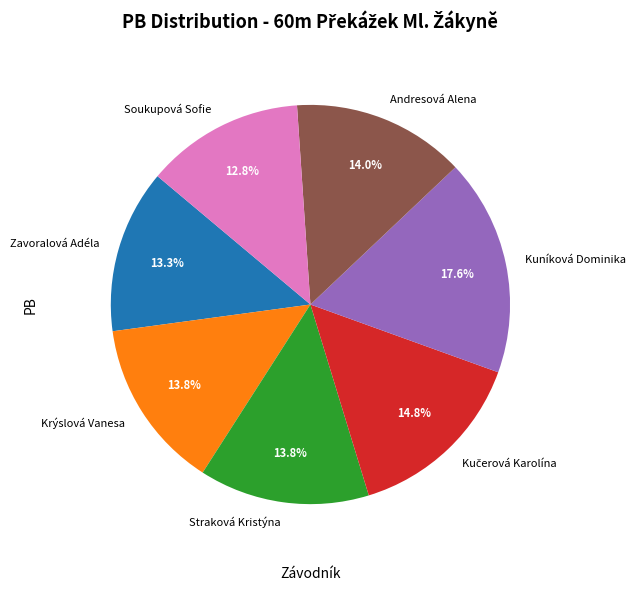

How many slices are in this pie chart?

7